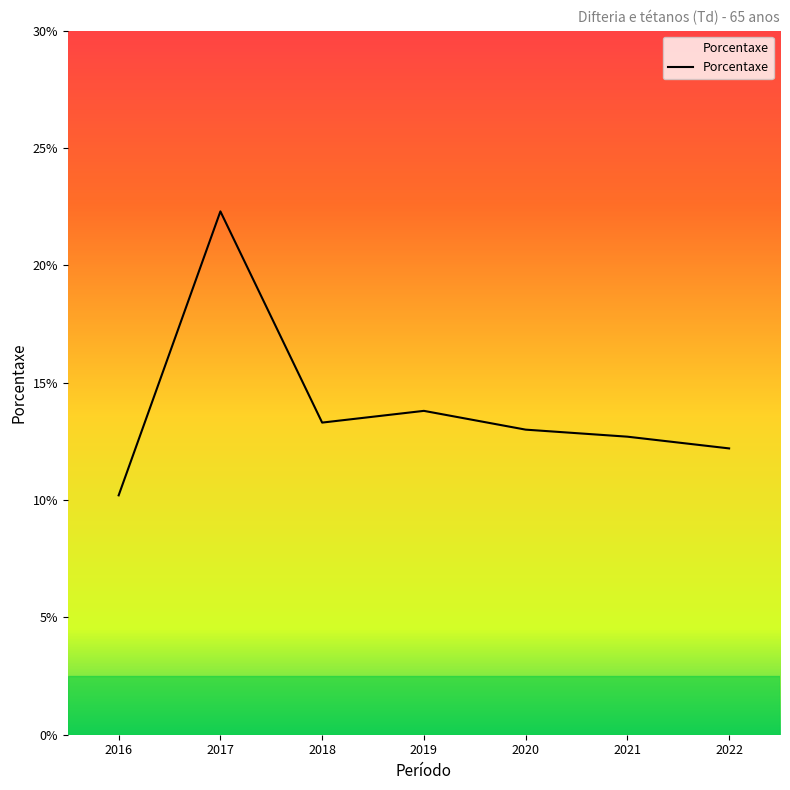

How many values exceed 13?

3